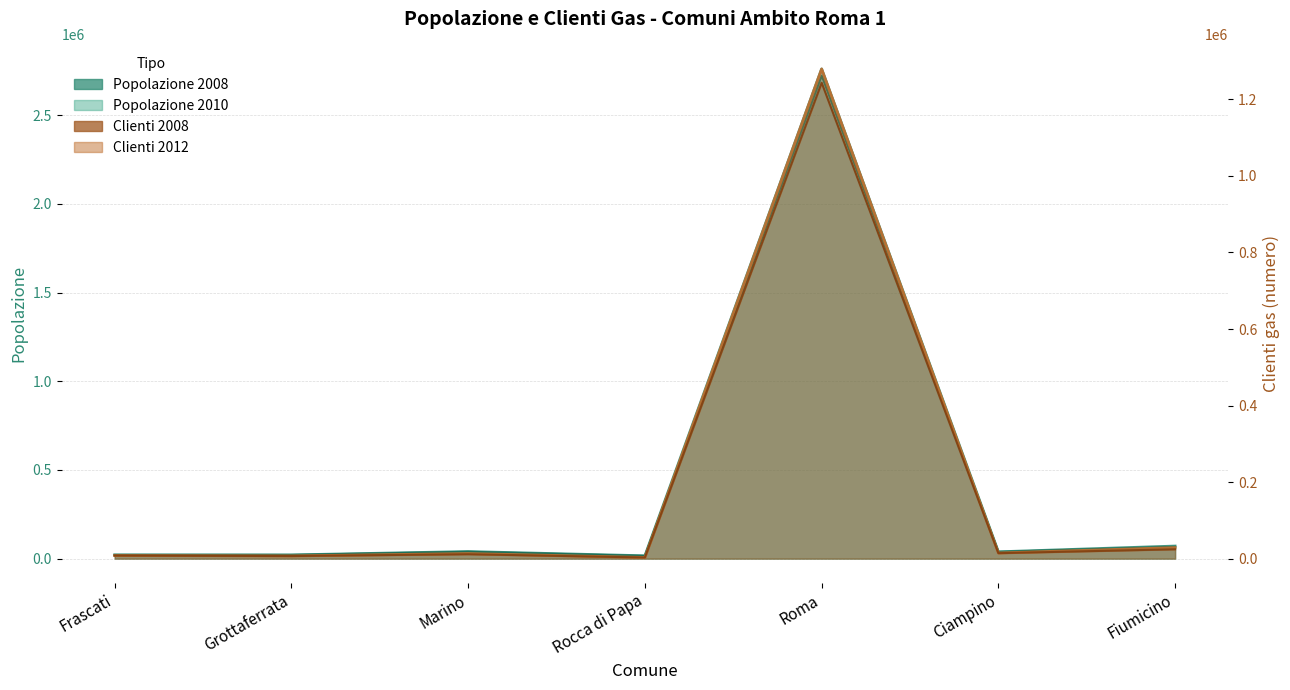

How many interior local peaks does the Clienti 2012 series have?

2